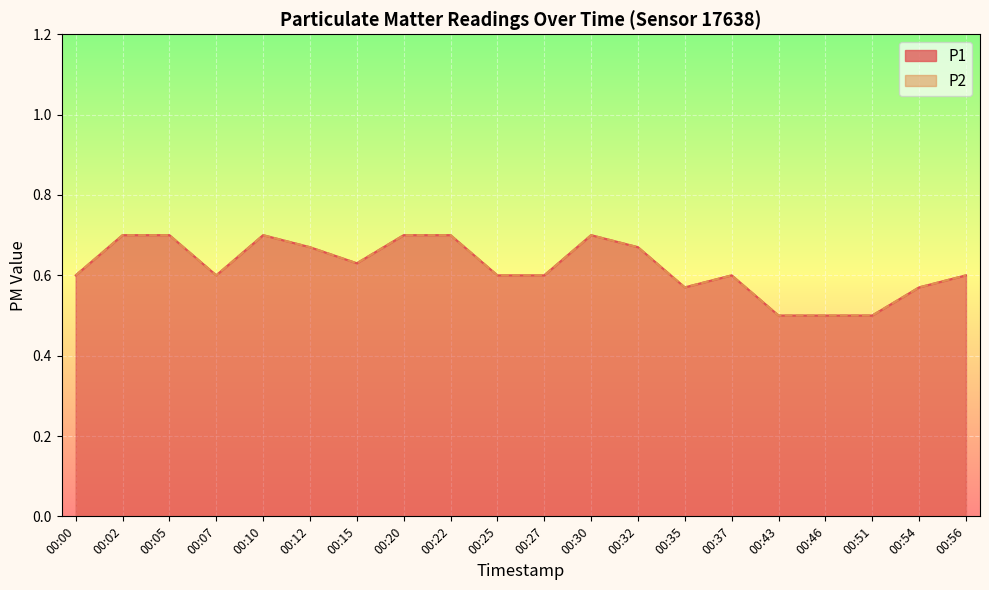

The P2 series shows 0.6 at 00:54. True or false?

True